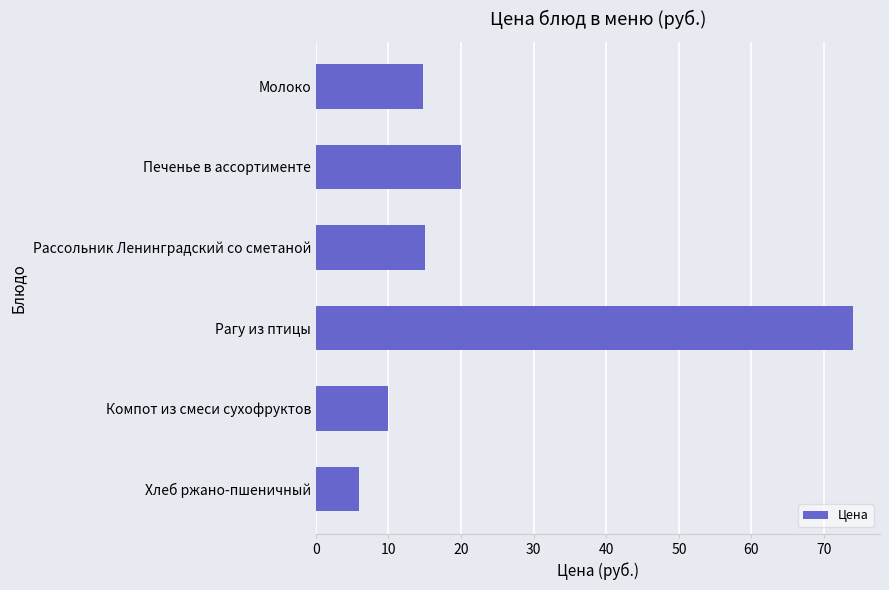

What is the change in value from Молоко to Компот из смеси сухофруктов?

-4.8